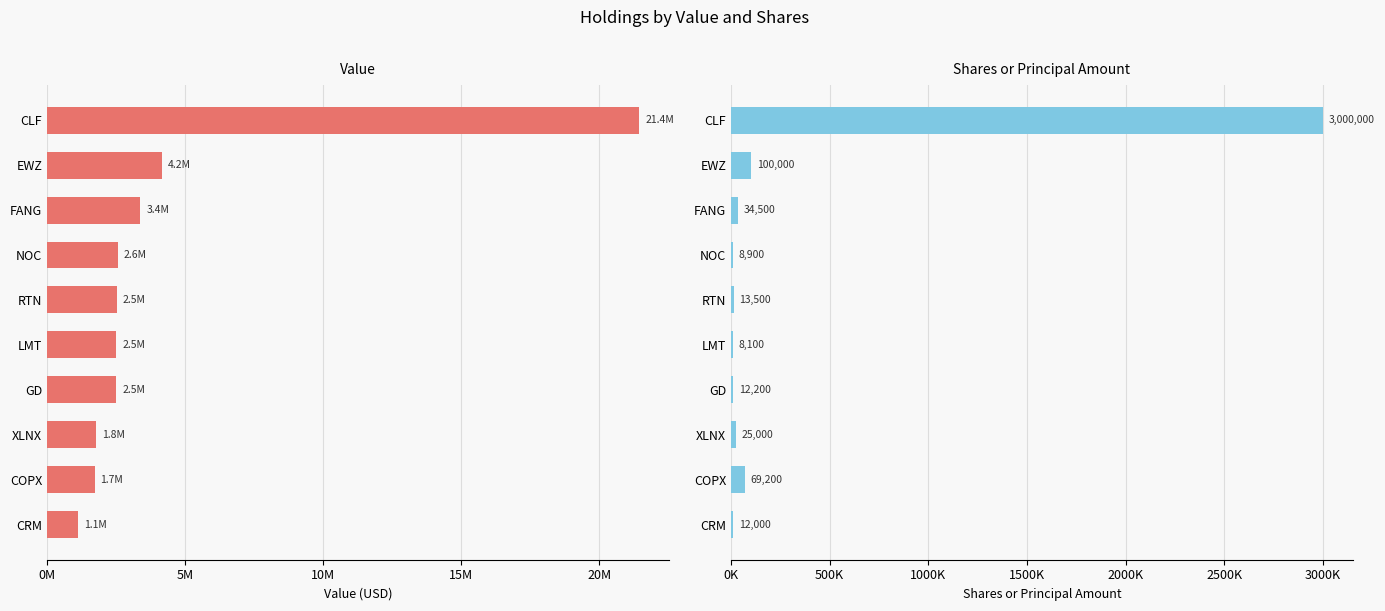

What are all the series names shown in the legend?

Value, Shares or principal amount